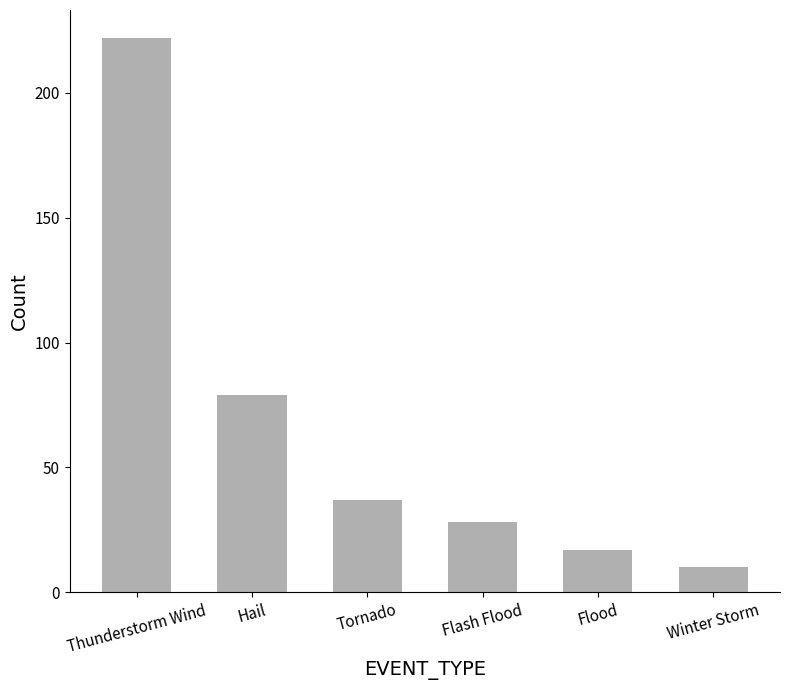

What is the minimum value shown in the chart?

10